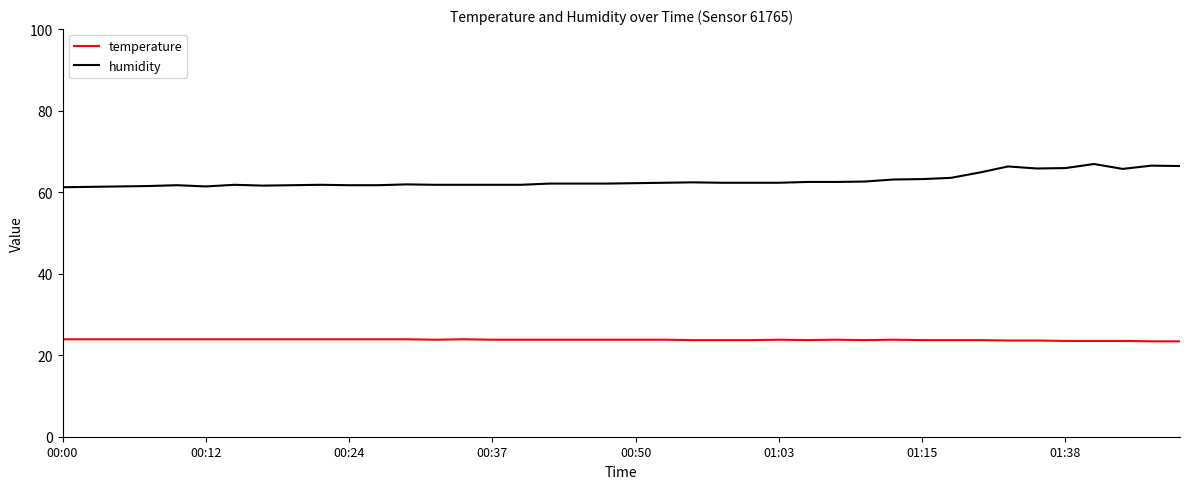

What is the difference between the maximum and minimum values in the humidity series?

5.7